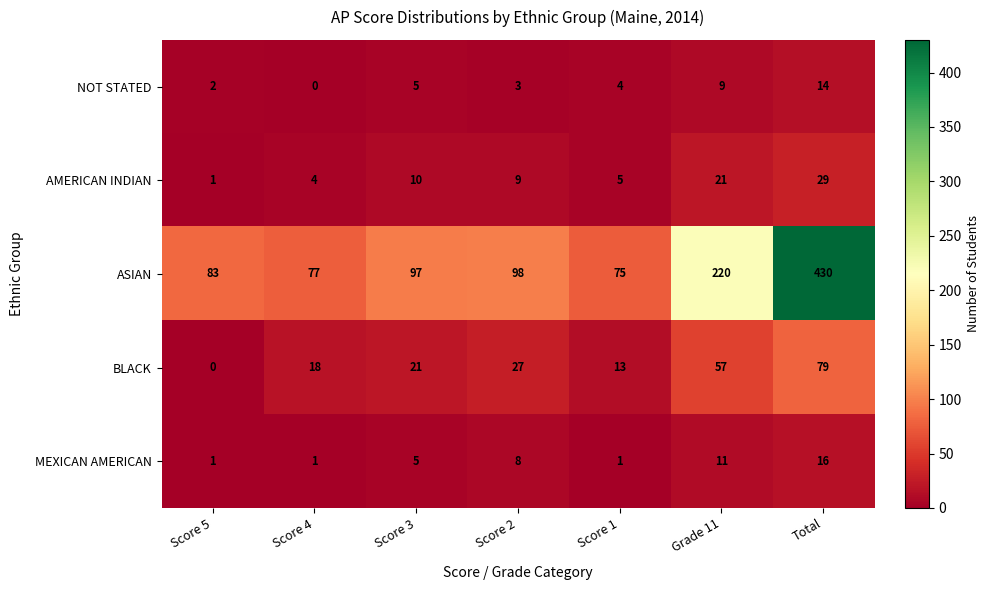

At Grade 11, list the series in order from smallest to largest.

NOT STATED, MEXICAN AMERICAN, AMERICAN INDIAN, BLACK, ASIAN